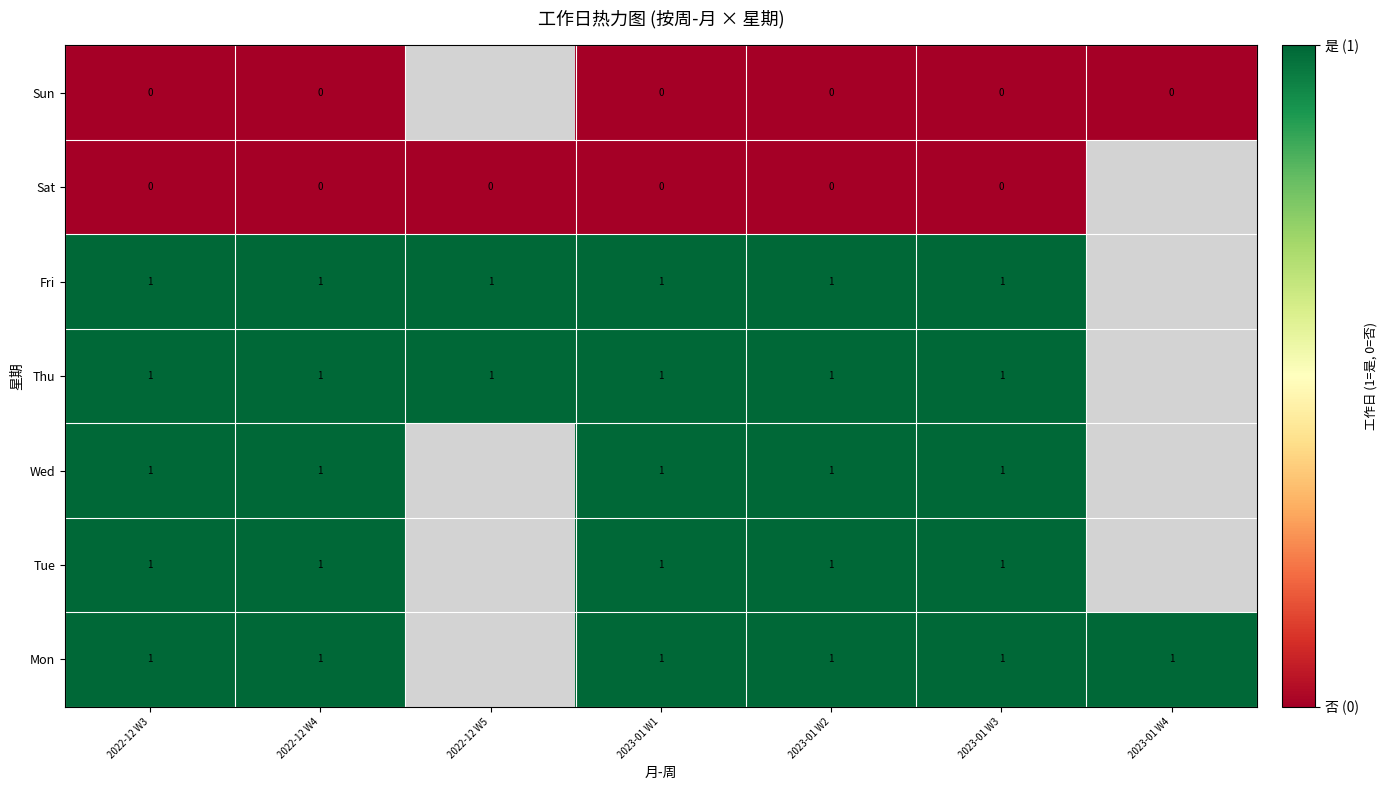

What is the spread (max minus min) of values at 2022-12 W4?

1